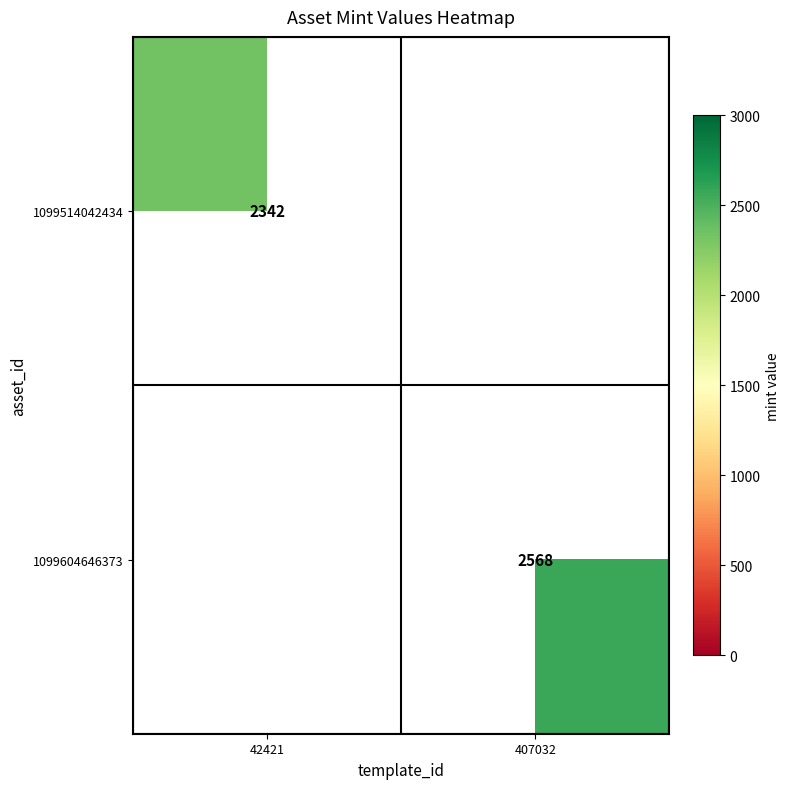

At how many categories does at least one series exceed 2407?

1